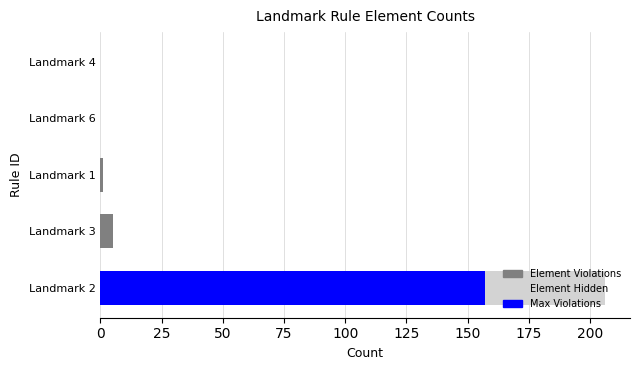

Count the number of data series in this chart.

2